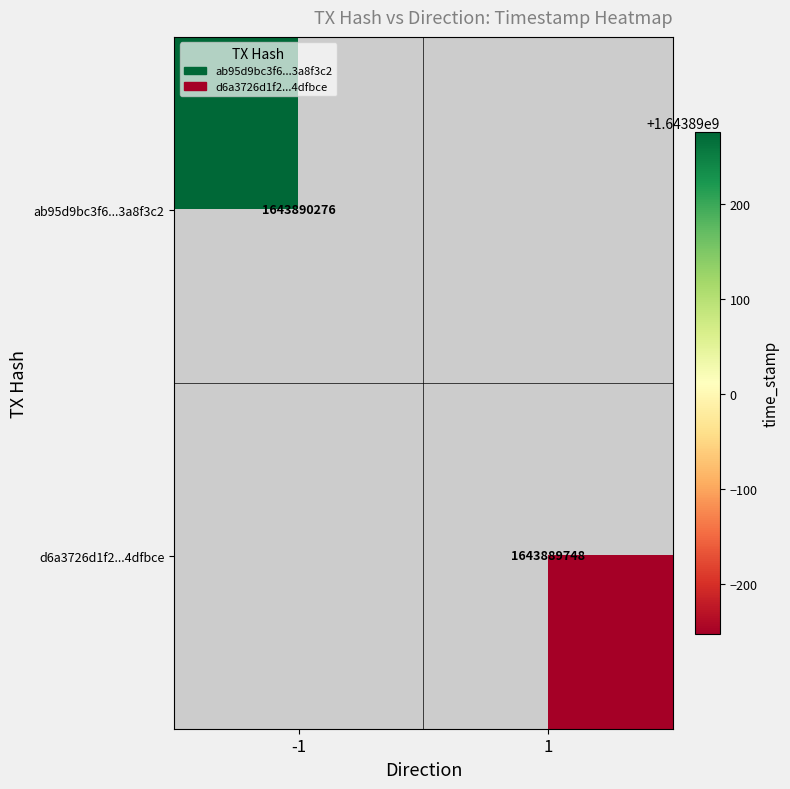

Reading left to right, list all the values displayed in this chart.

ab95d9bc3f631d51b3720b824bcb6c2a3a8f3c2: -1	1643890276
d6a3726d1f22dc3c0361de08b2bb325874dfbce: 1	1643889748